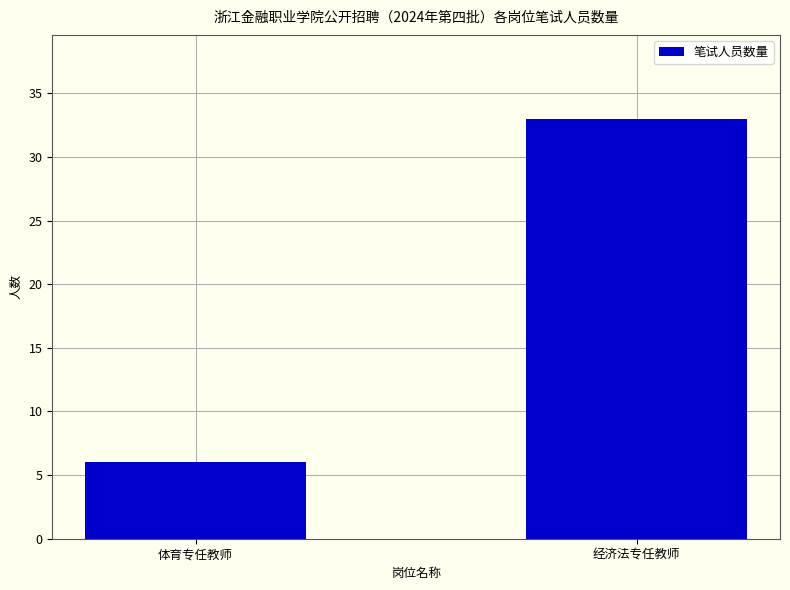

True or false: the data shows 1 at 体育专任教师.

False